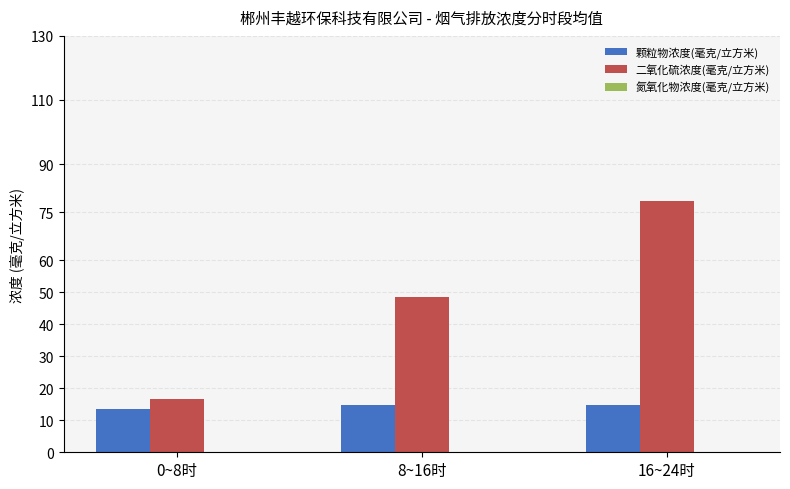

What is the maximum value shown in the chart?

78.5